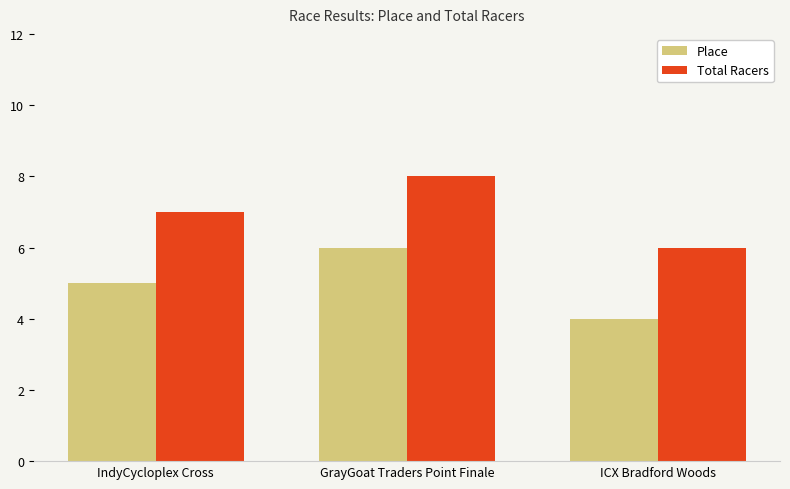

Reading left to right, what are all the values shown in this chart?

Place: 5	6	4
Total Racers: 7	8	6